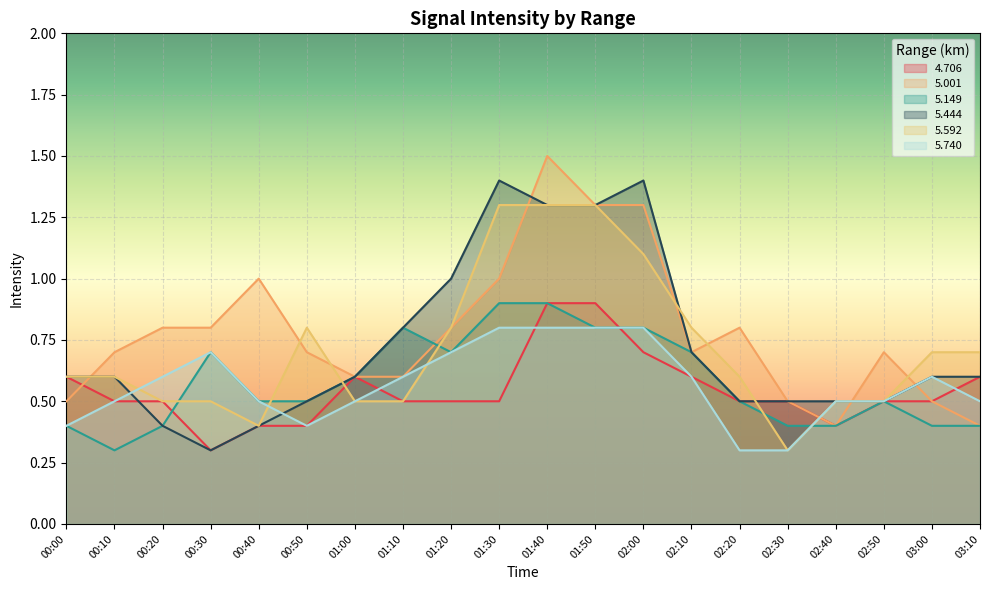

Does the chart display data point markers on the line(s)?

No